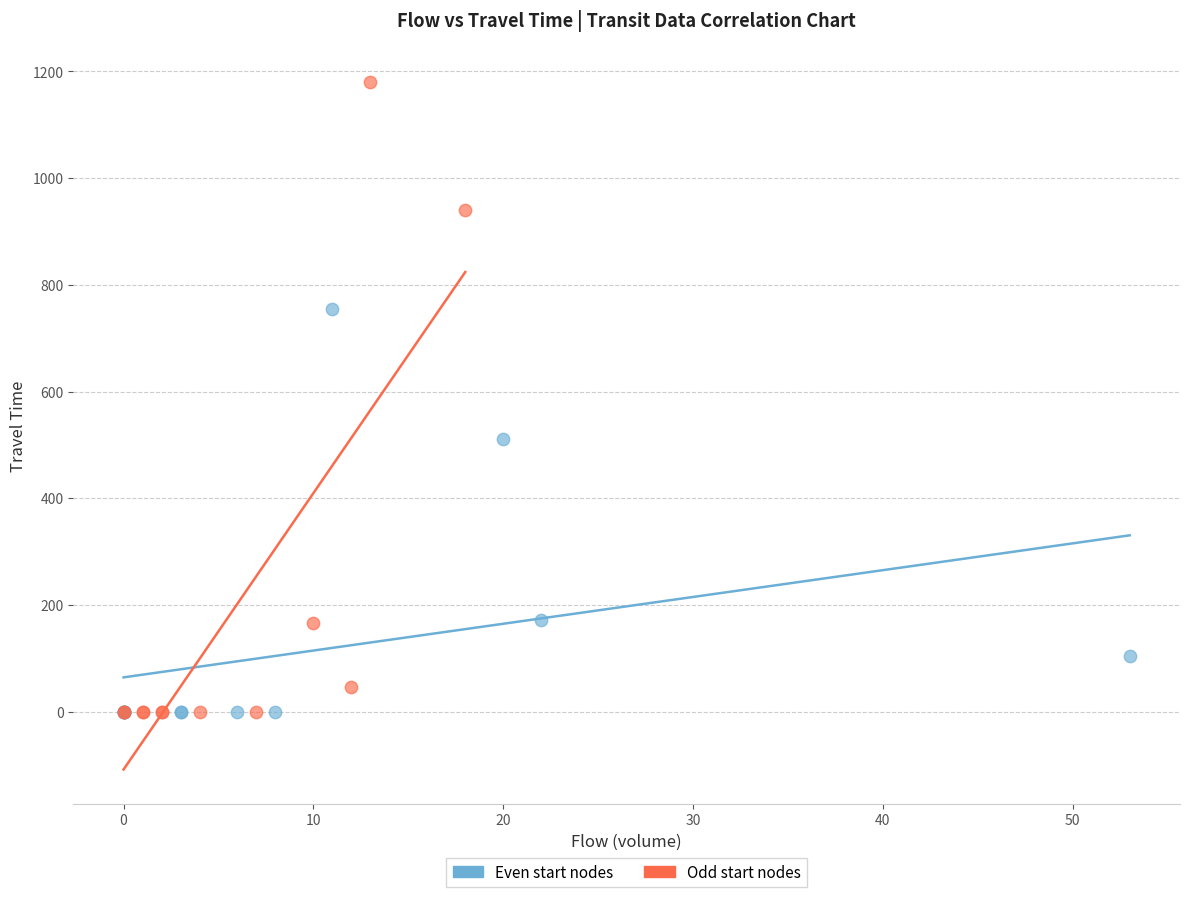

Which series has the widest spread of Y values?

Odd start nodes